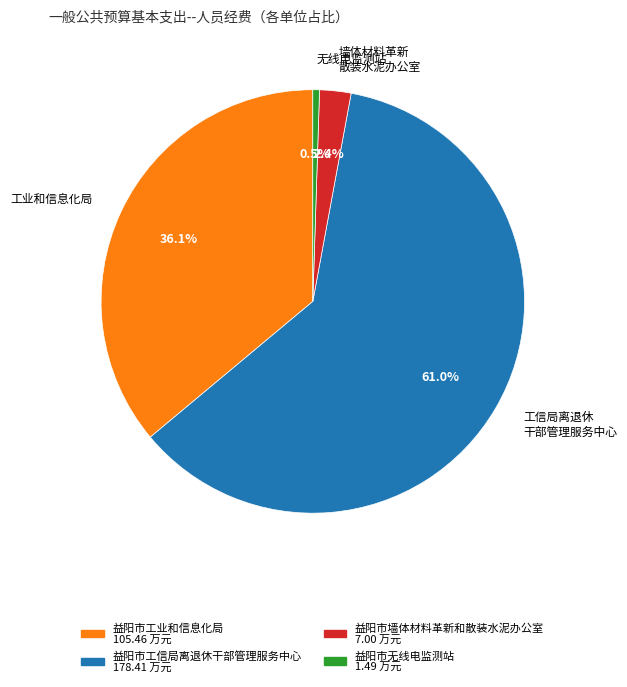

How many slices are in this pie chart?

4